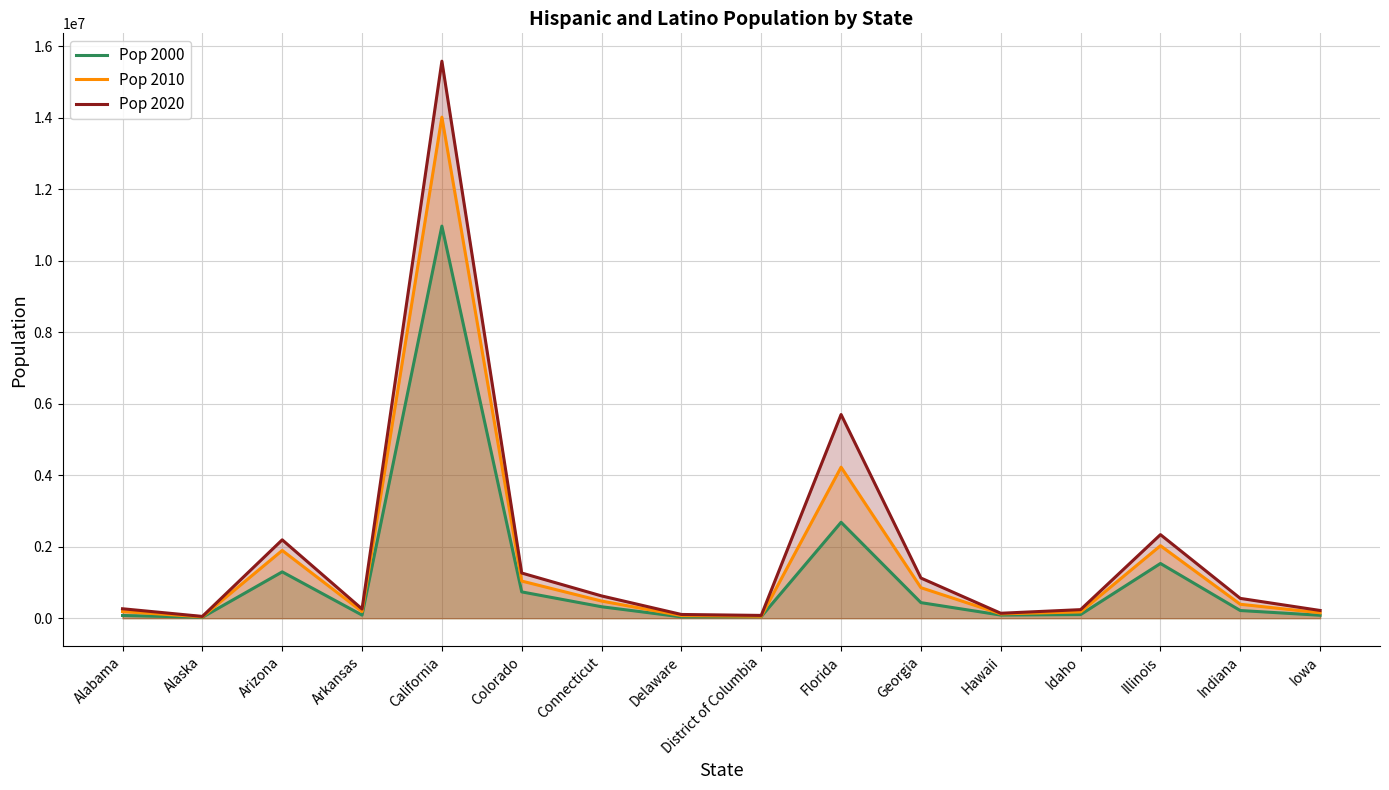

What is the label of the 7th point from the right?

Florida